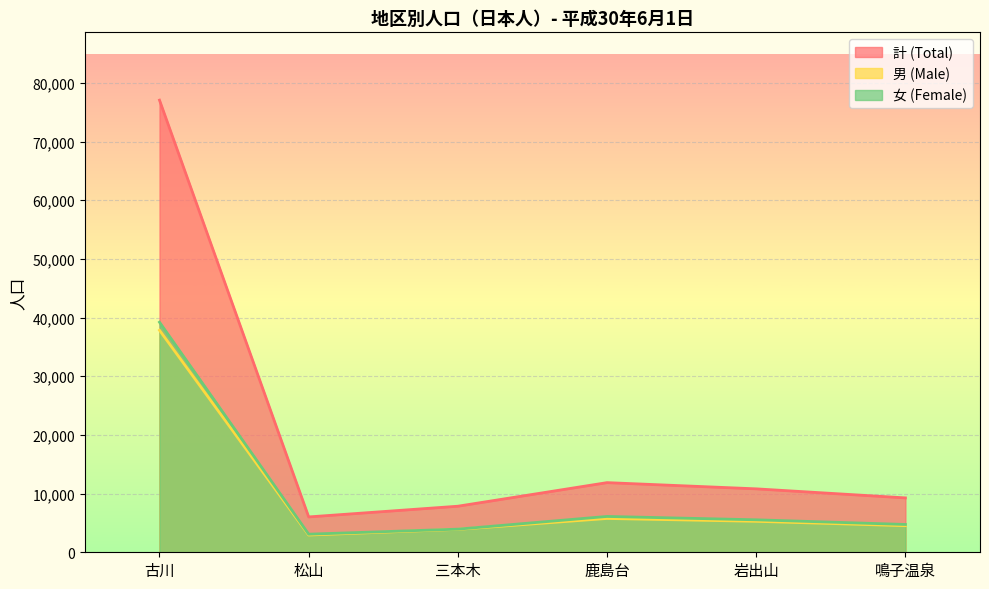

Does the chart display data point markers on the line(s)?

No